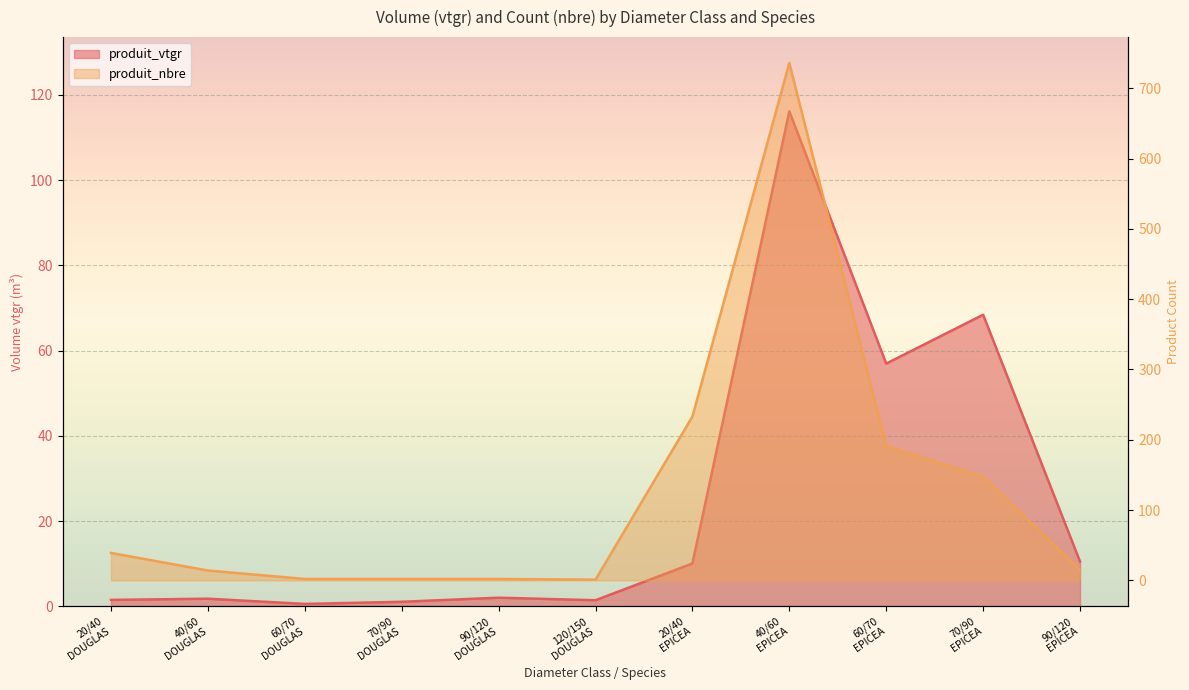

The produit_vtgr series shows 167.6 at 40/60
EPICEA. True or false?

False